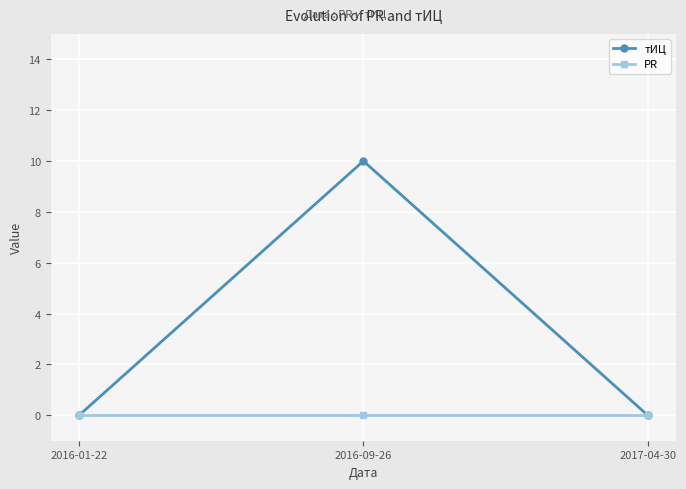

Reading left to right, transcribe all the data shown in this chart.

тИЦ: 2016-01-22=0	2016-09-26=10	2017-04-30=0
PR: 2016-01-22=0	2016-09-26=0	2017-04-30=0